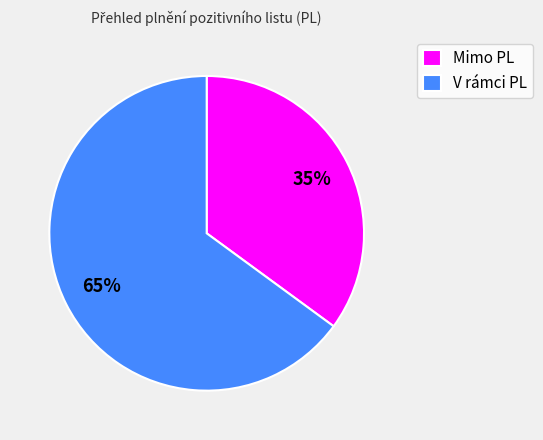

The V rámci PL slice represents 51% of the pie. True or false?

False